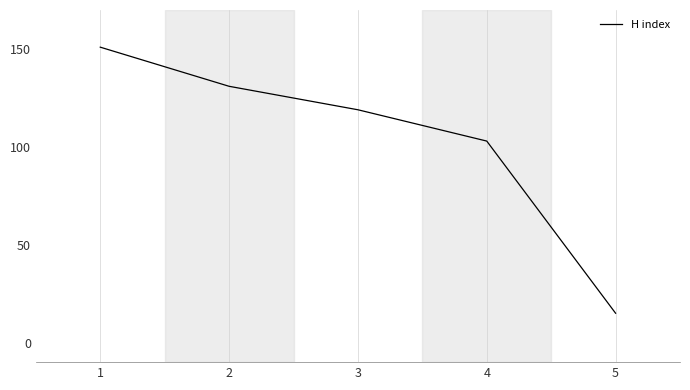

Where is the data nearest to the value 83?

4